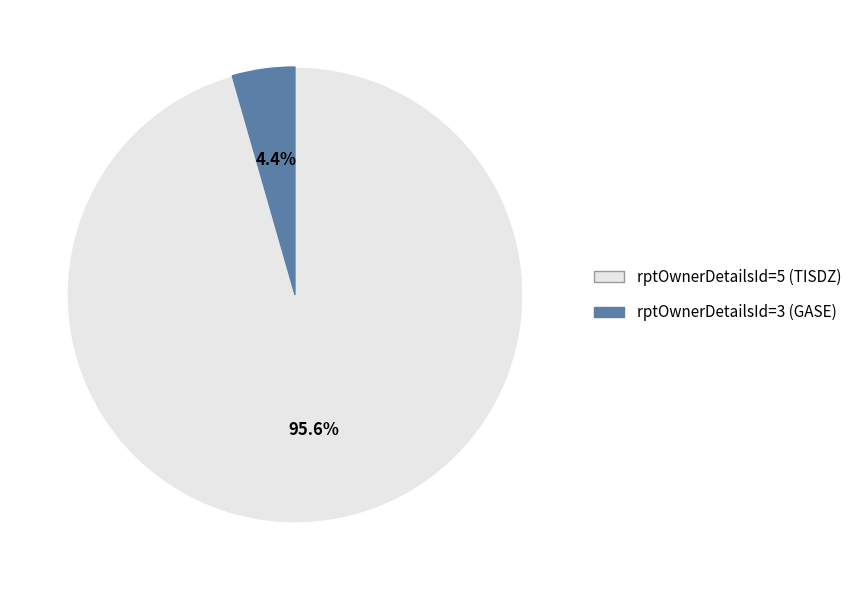

Between rptOwnerDetailsId=5 (TISDZ) and rptOwnerDetailsId=3 (GASE), which is larger?

rptOwnerDetailsId=5 (TISDZ)